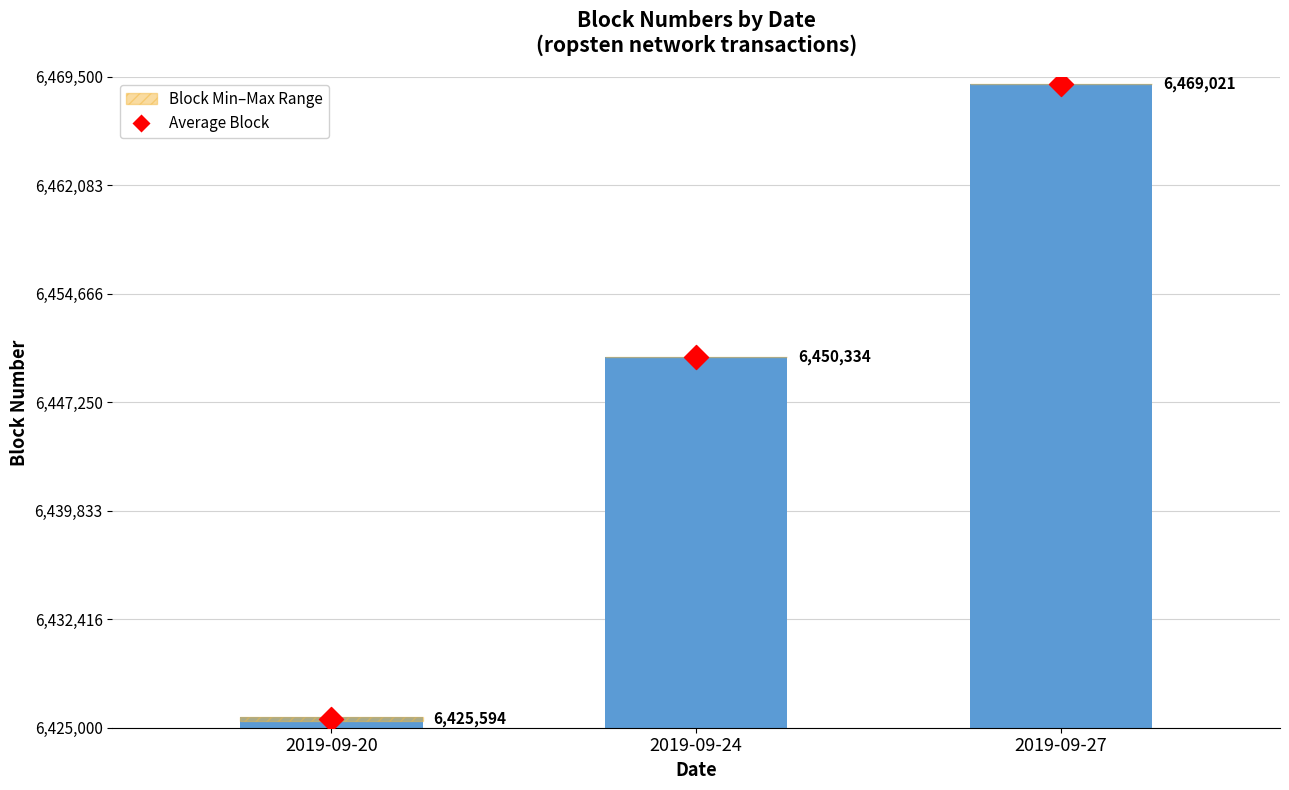

Which series has the largest total across all categories?

Average Block